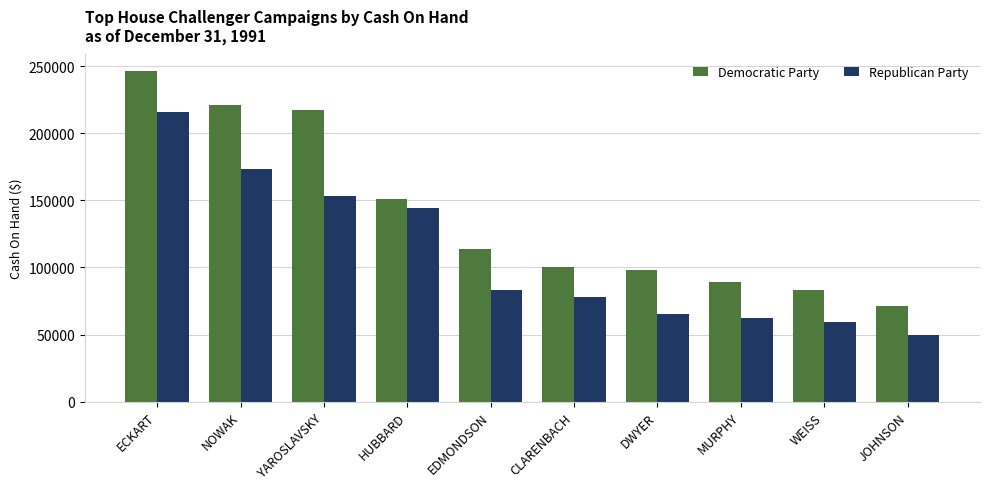

Reading left to right, extract all data points from this chart.

Democratic Party: ECKART=246338	NOWAK=221354	YAROSLAVSKY=217231	HUBBARD=150715	EDMONDSON=113698	CLARENBACH=100583	DWYER=98153	MURPHY=89406	WEISS=83505	JOHNSON=71578
Republican Party: ECKART=215526	NOWAK=173505	YAROSLAVSKY=153452	HUBBARD=144529	EDMONDSON=83160	CLARENBACH=77681	DWYER=65007	MURPHY=62601	WEISS=59128	JOHNSON=50038